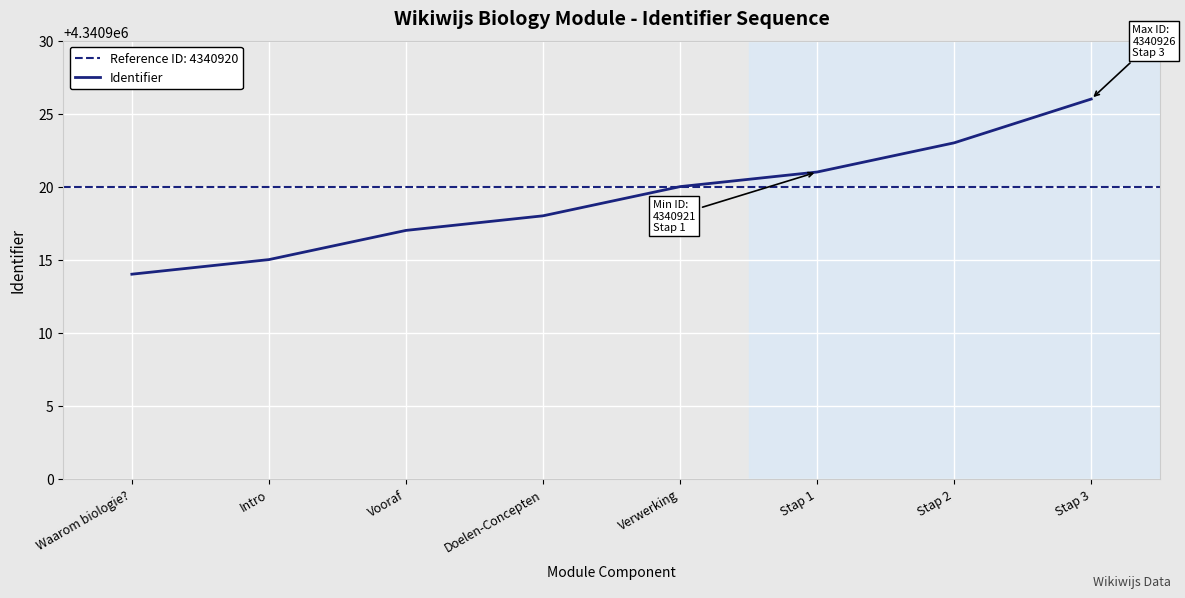

Where is the data nearest to the value 4340920?

Verwerking